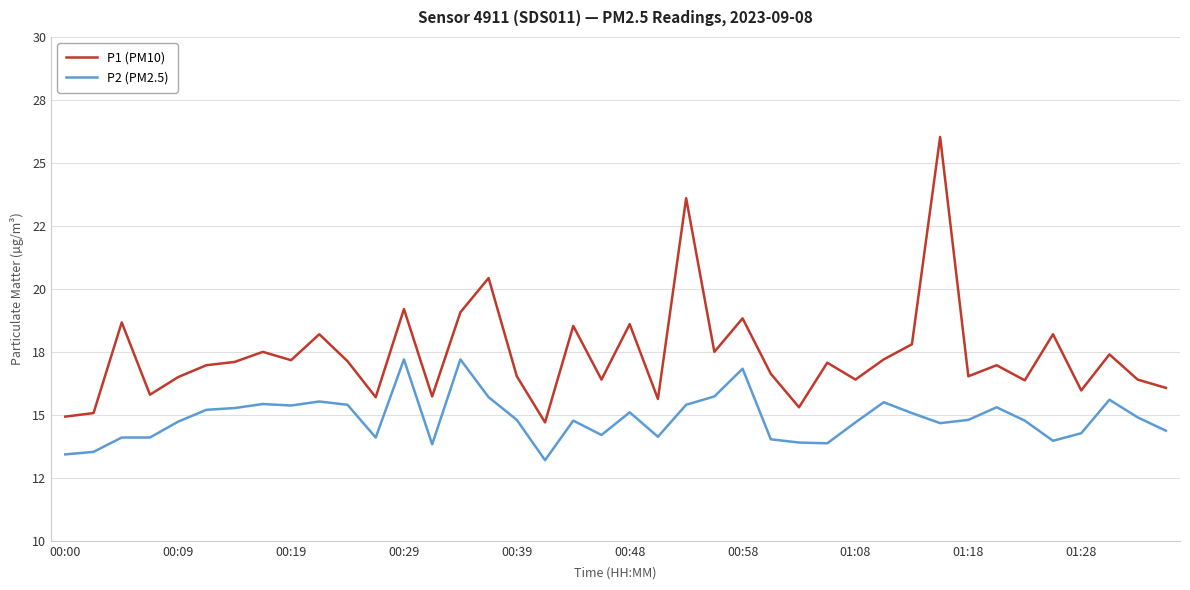

True or false: P2 (PM2.5) and P1 (PM10) intersect in this chart.

False